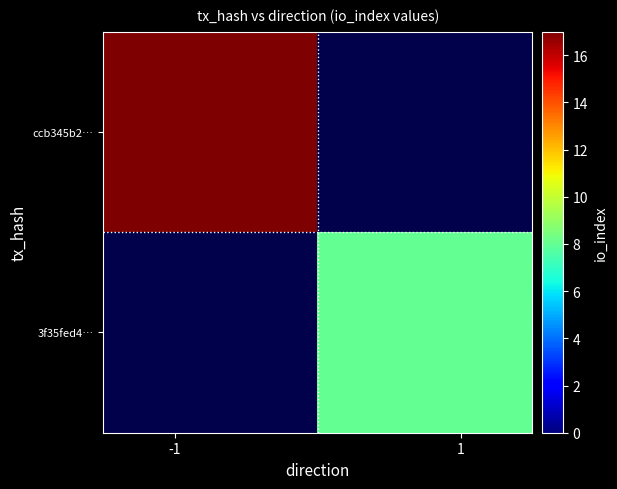

Which series has the widest spread of values?

ccb345b2…